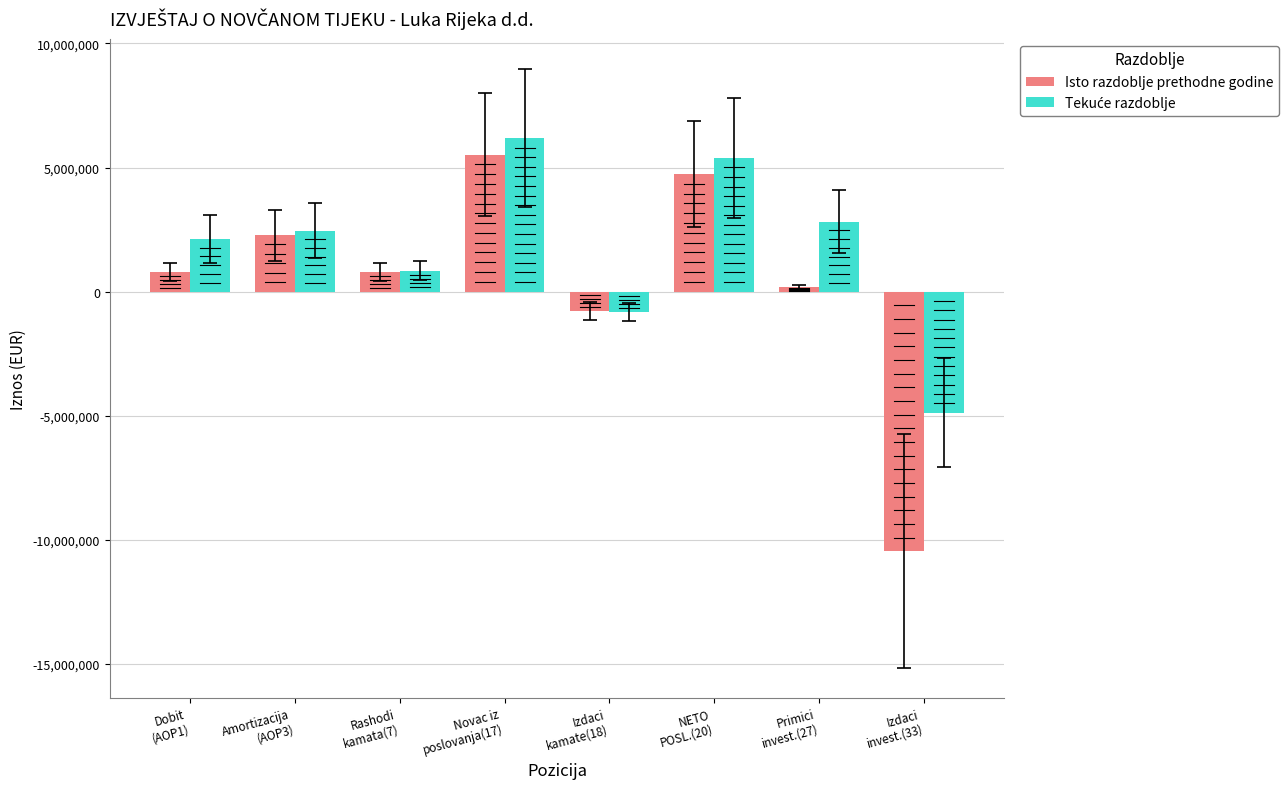

What is the difference between the maximum and minimum values in the Isto razdoblje prethodne godine series?

15989357